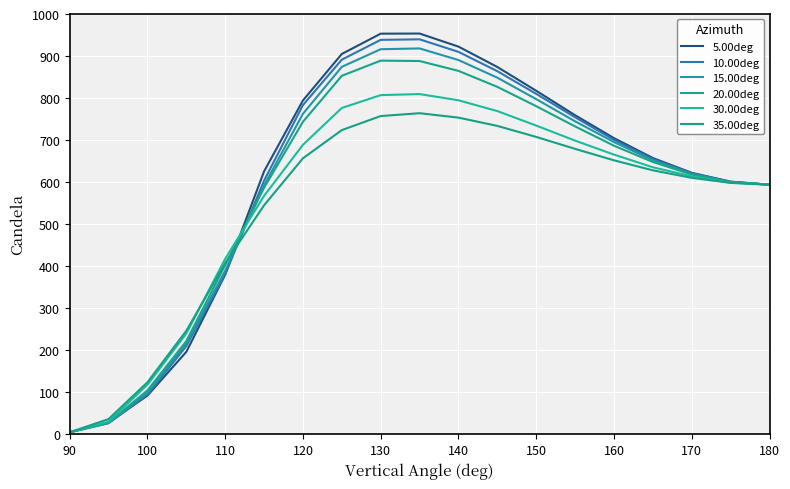

How many lines are shown in the chart?

6